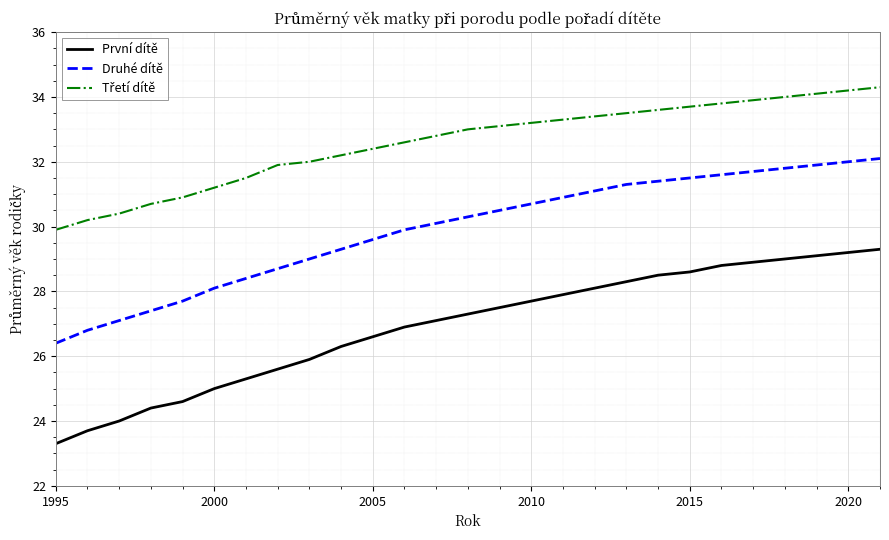

Which series has the widest spread of values?

První dítě